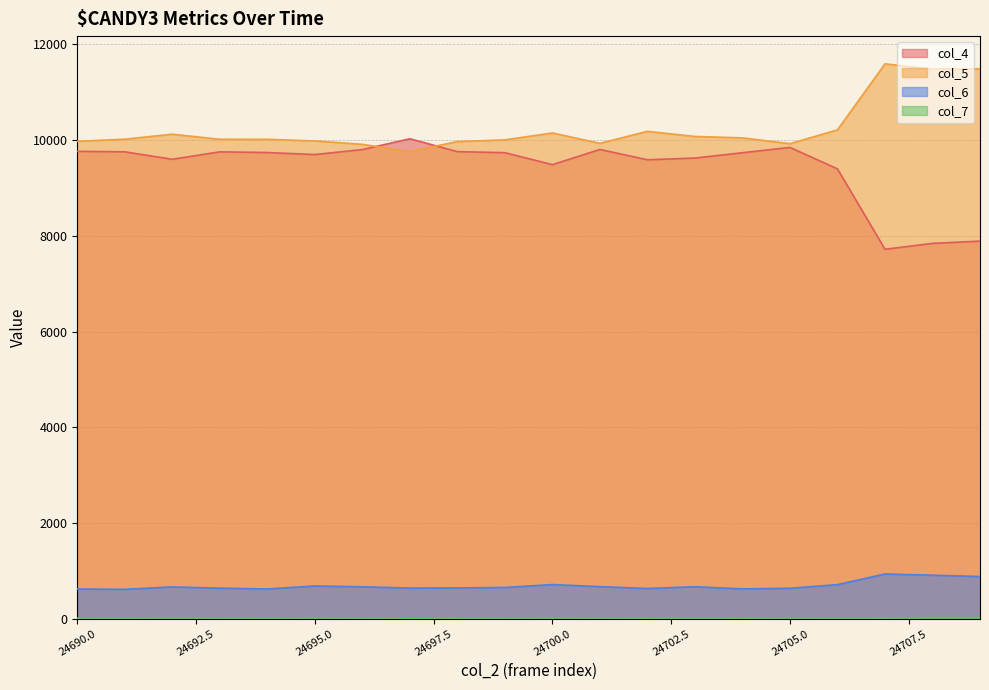

Where does the col_7 series first go above 15?

24692